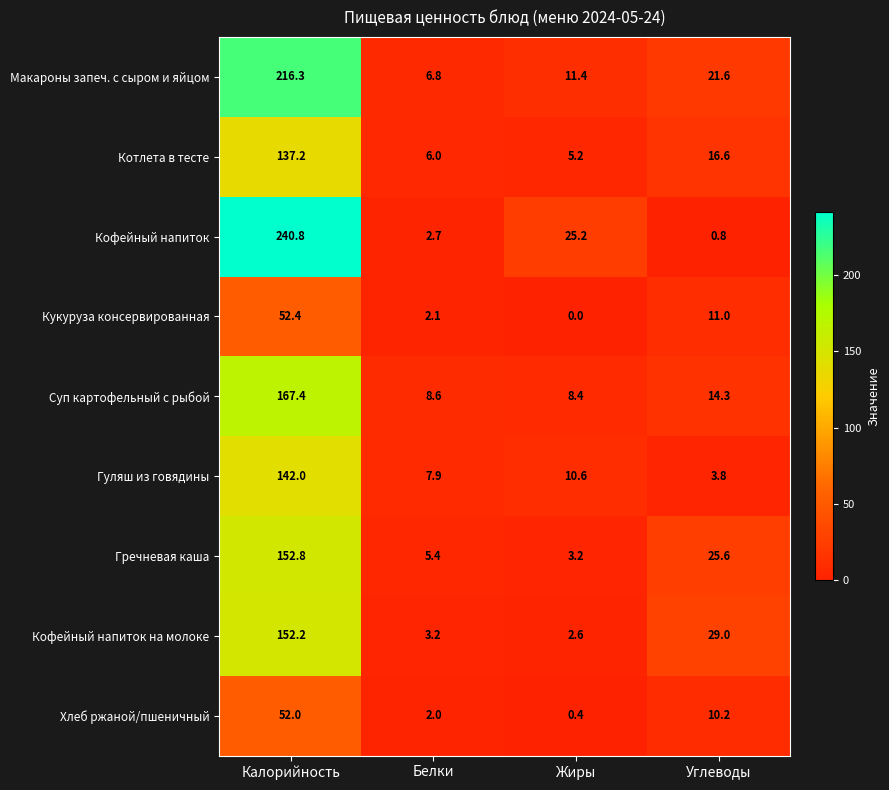

What is the difference between the maximum and minimum values in the Суп картофельный с рыбой series?

159.0